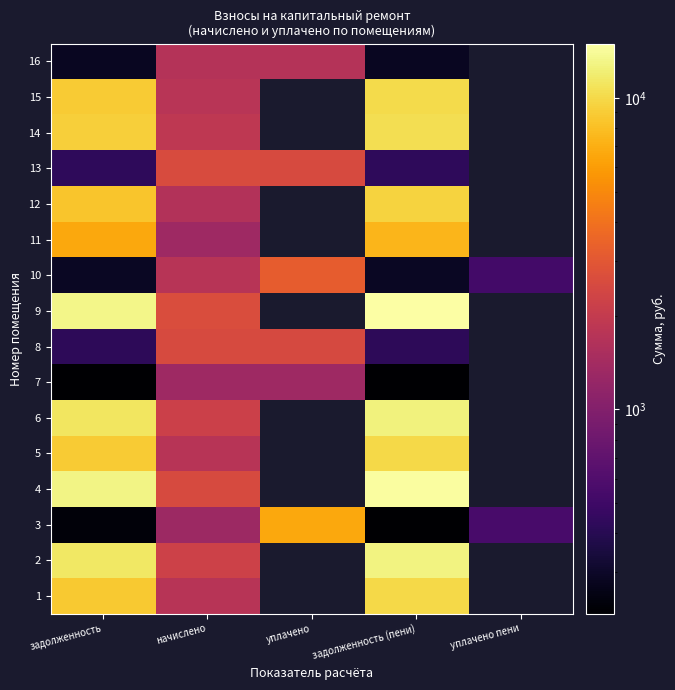

At which label is 2 closest to 7493?

задолженность